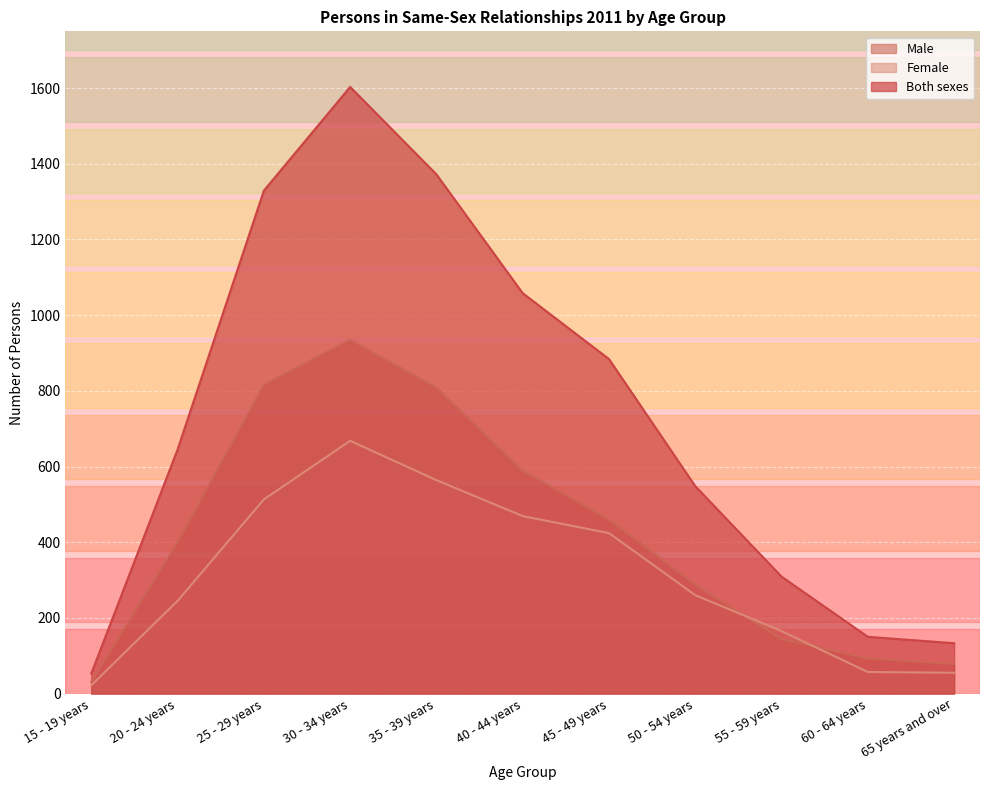

What are all the series names shown in the legend?

Male, Female, Both sexes